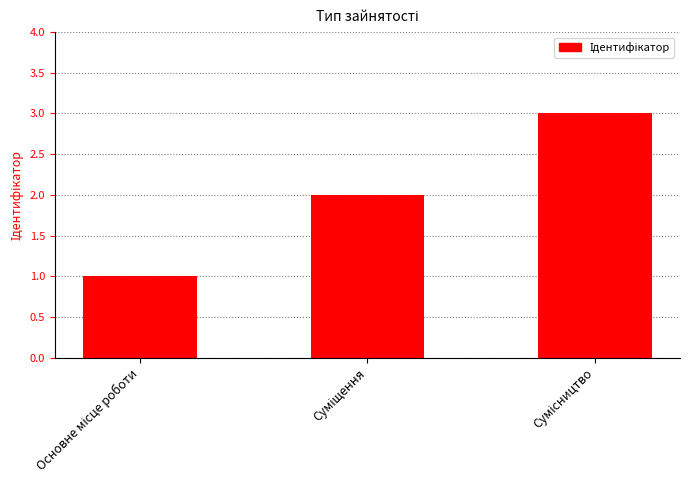

How many bars are there in total?

3